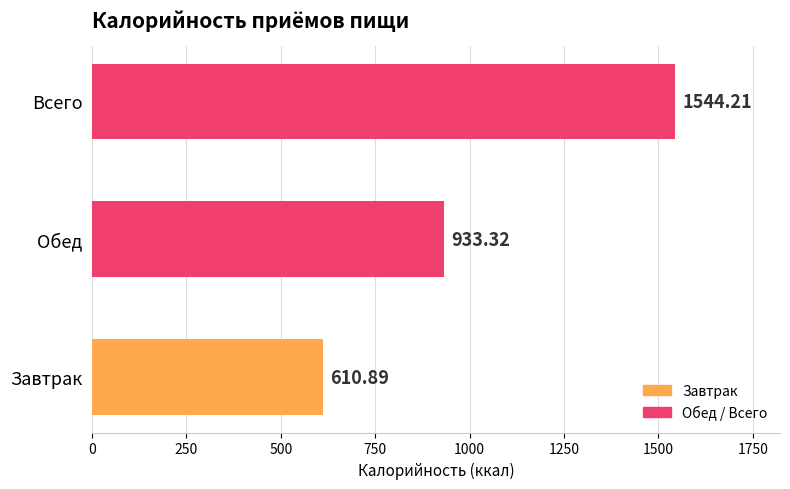

Count the number of categories in the chart.

3